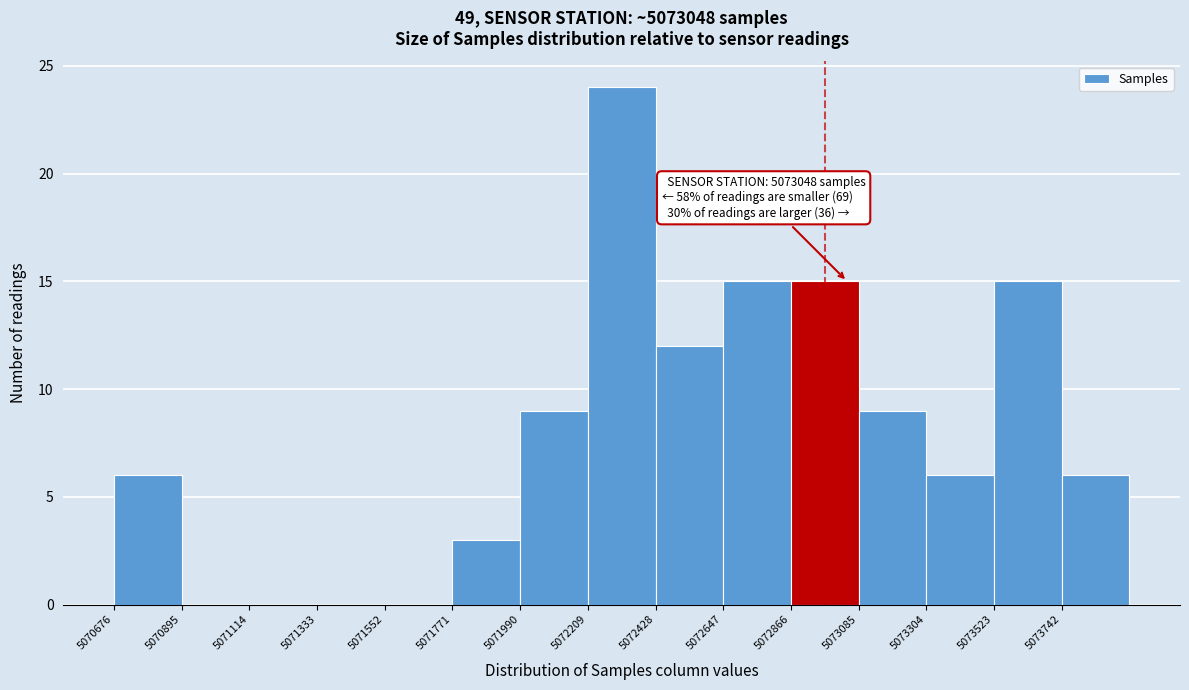

Which range on the x-axis has the tallest bar?

5072200 to 5072450